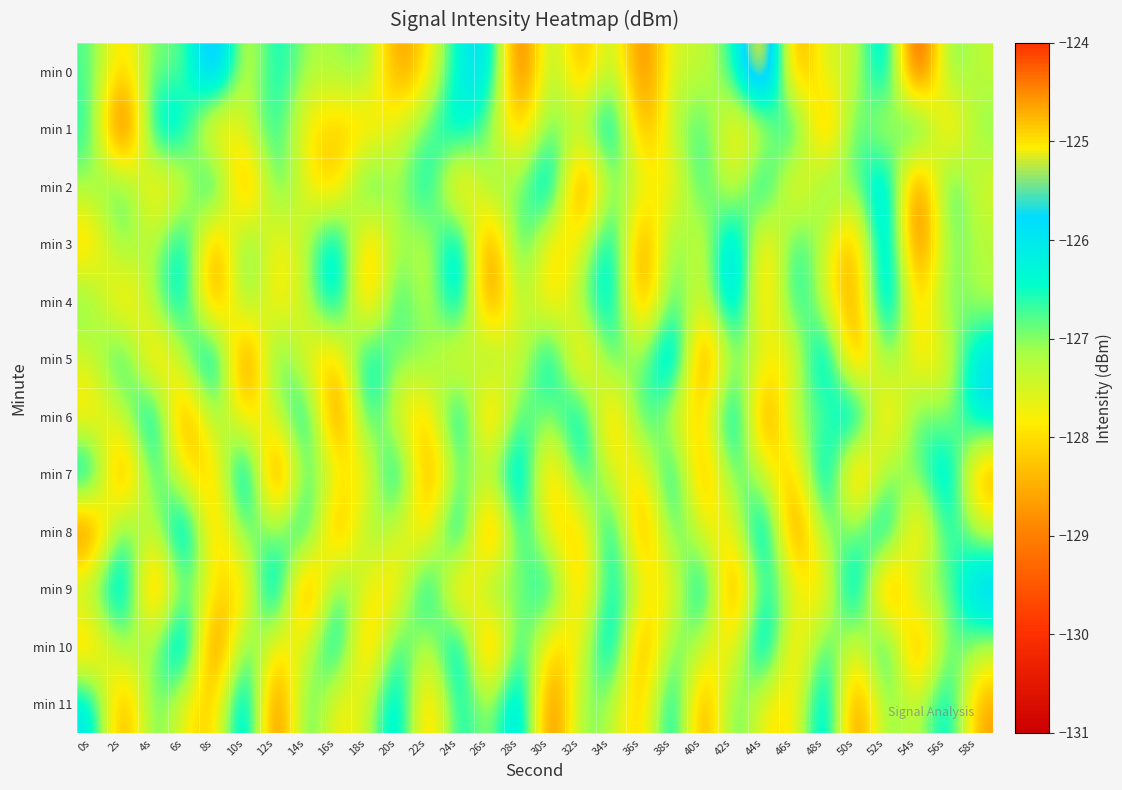

At which category does the chart reach its minimum across all series?

54s